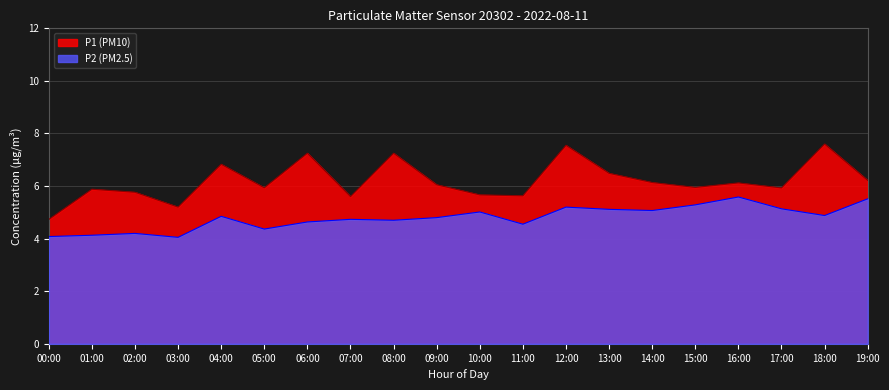

What is the greatest value displayed?

7.6